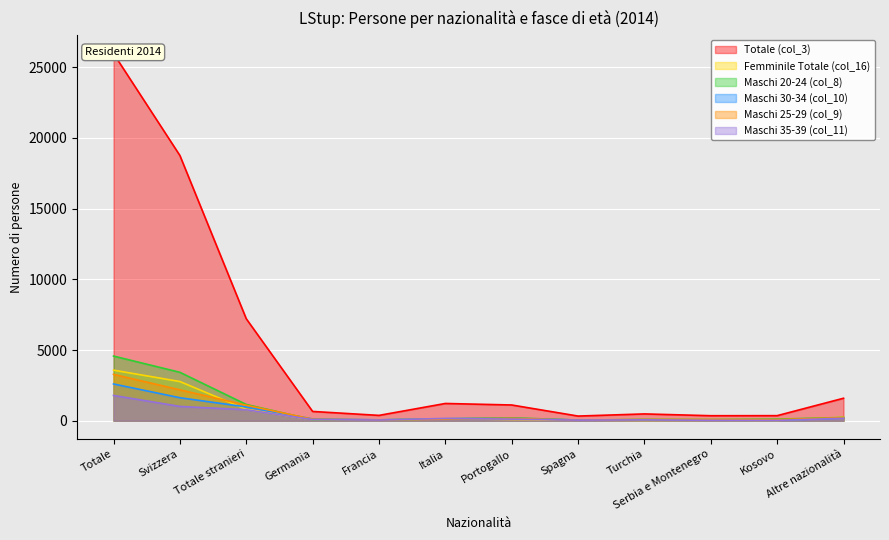

Count the number of data series in this chart.

6